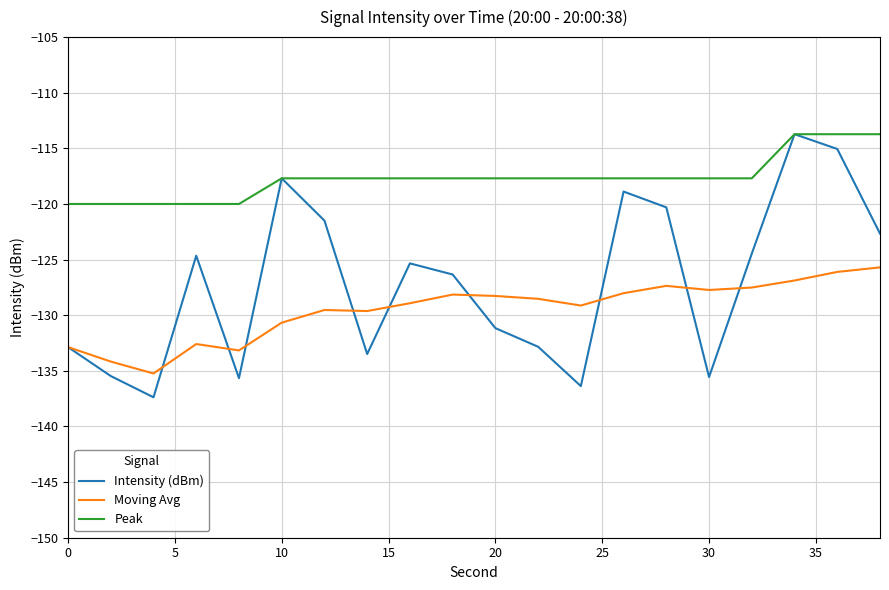

List the series in order of their overall mean, lowest first.

Moving Avg, Intensity (dBm), Peak